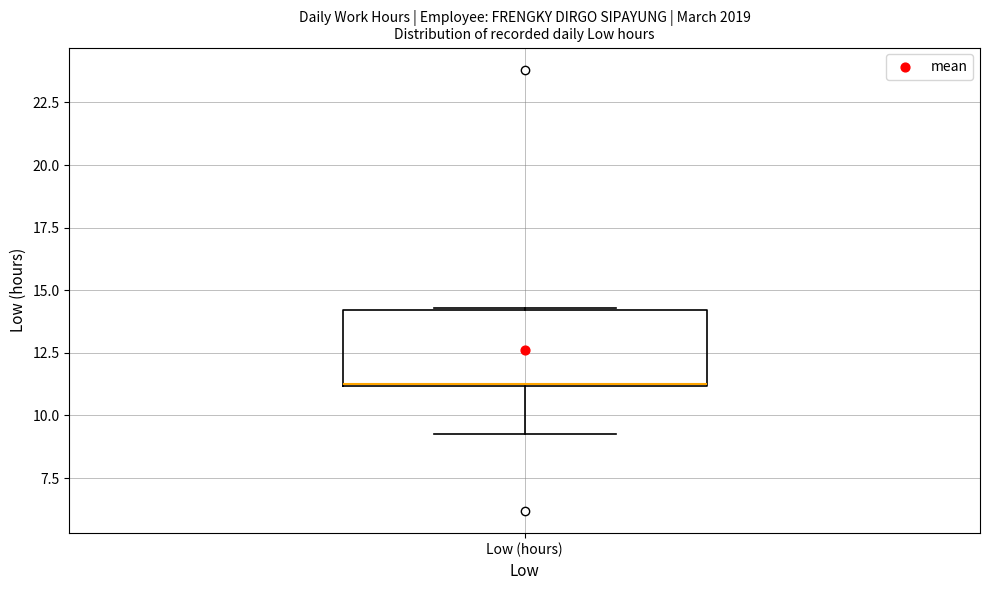

Where does the median line of the box for Low (hours) sit on the y-axis? The values are not printed on the chart, so give them approximately, as read against the axis.

11.5